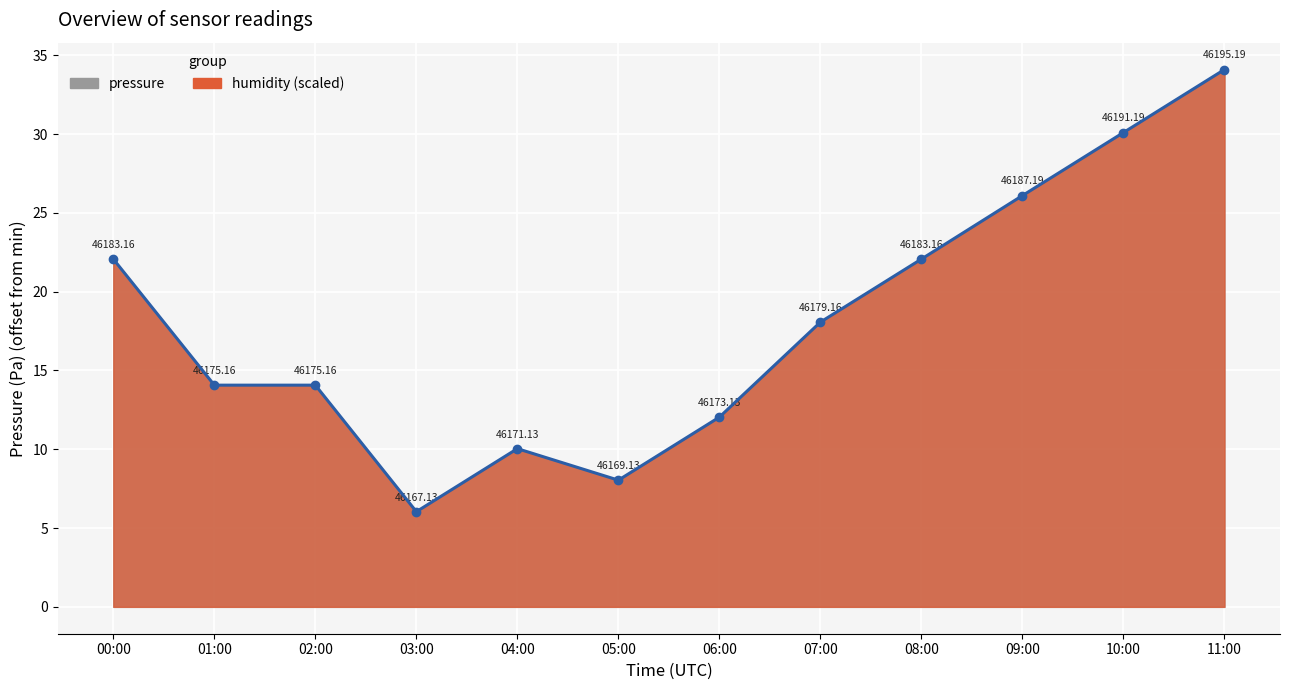

How many lines are shown in the chart?

1